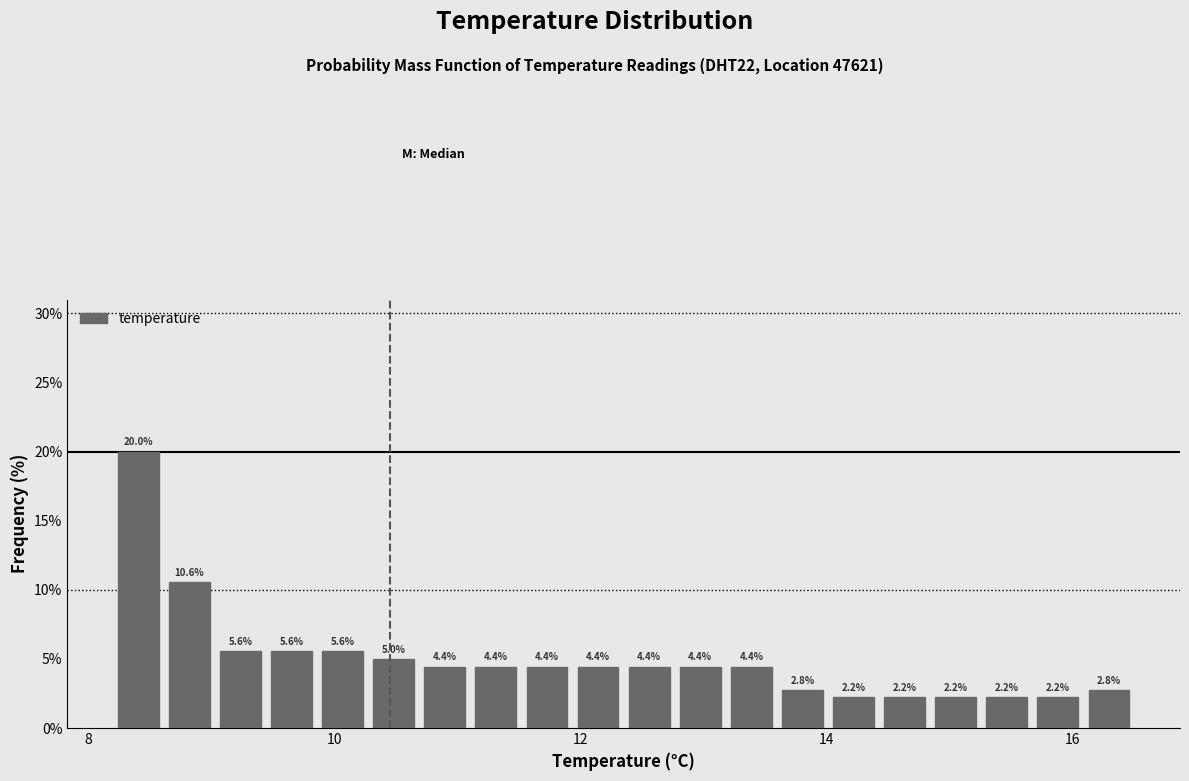

Around what value on the x-axis is the tallest bar? Give the approximate position of its centre, as read against the axis.

8.4